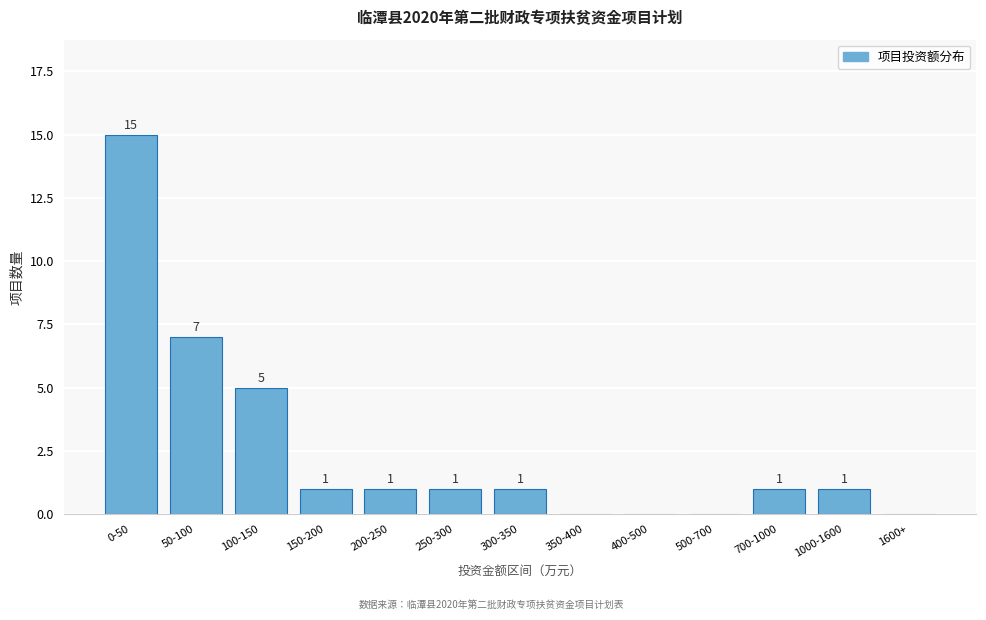

Reading left to right, list all the values displayed in this chart.

0-50=15	50-100=7	100-150=5	150-200=1	200-250=1	250-300=1	300-350=1	350-400=0	400-500=0	500-700=0	700-1000=1	1000-1600=1	1600+=0